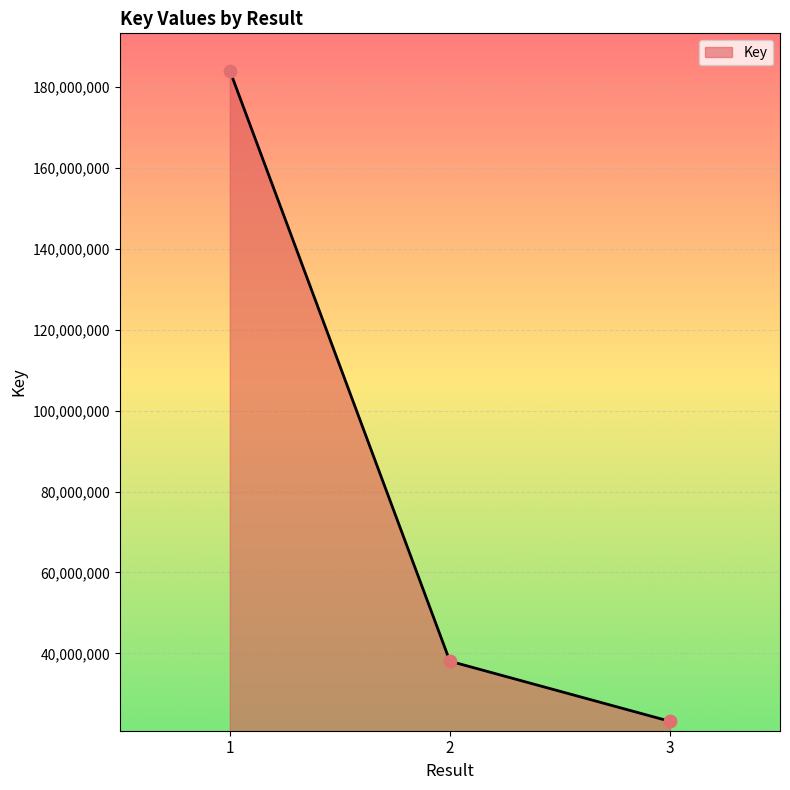

What is the change in value from 2 to 3?

-14867254